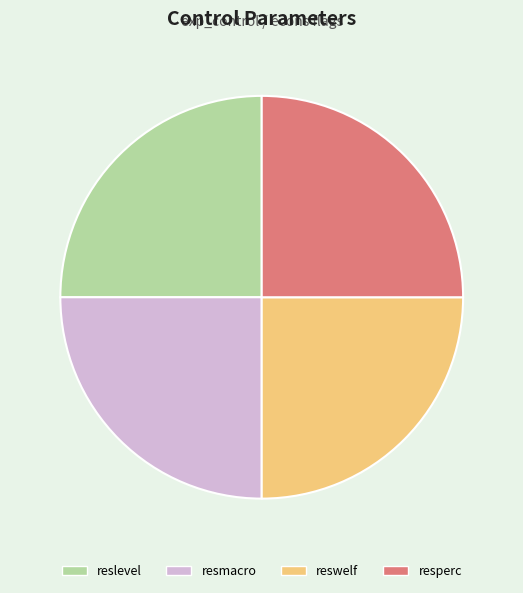

True or false: resmacro accounts for 12% of the total.

False